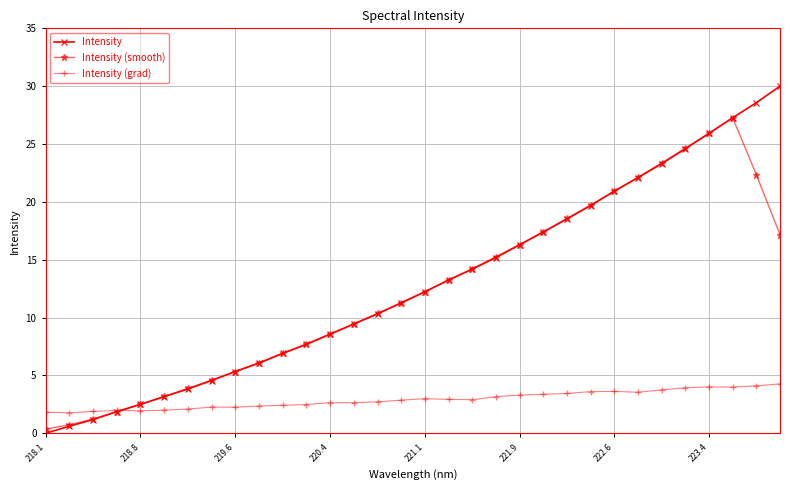

True or false: Intensity (smooth) has more than 0 points higher than both neighbors.

True